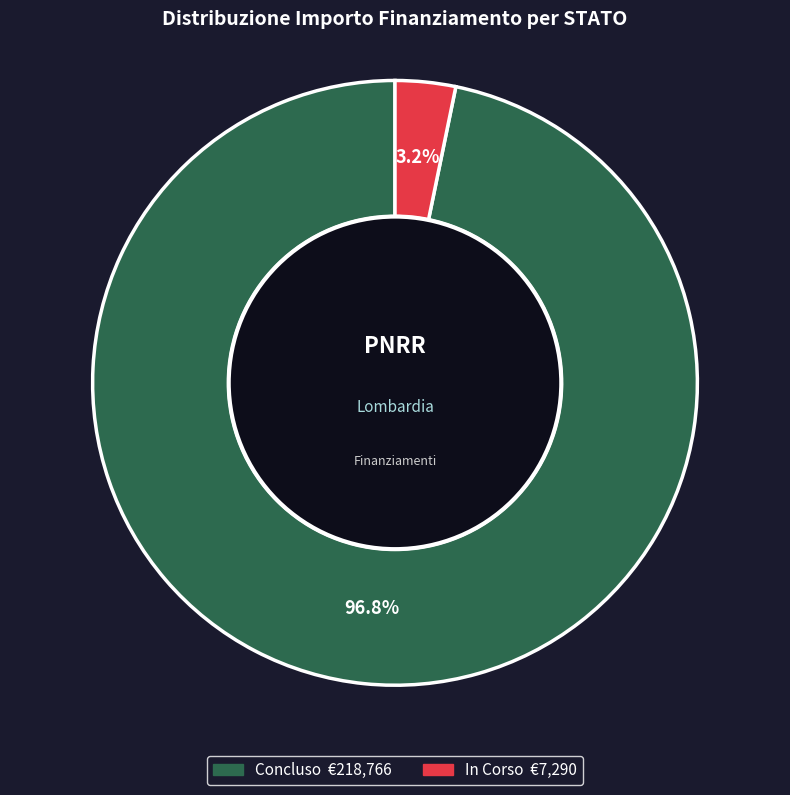

Is there any slice that represents more than half of the pie?

Yes